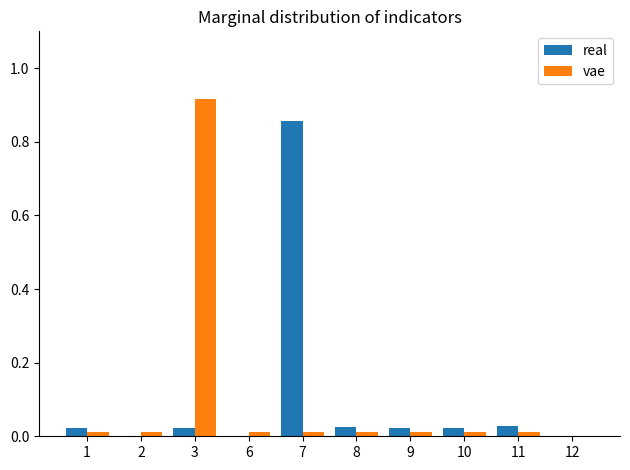

Are the bars horizontal?

No